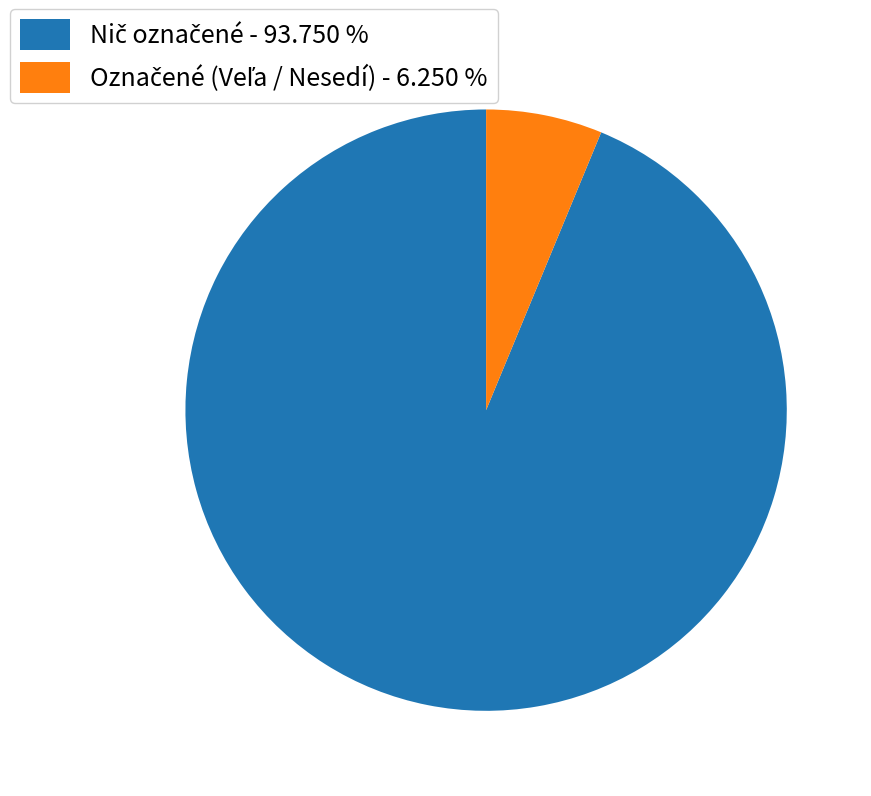

How many segments does this pie chart have?

2